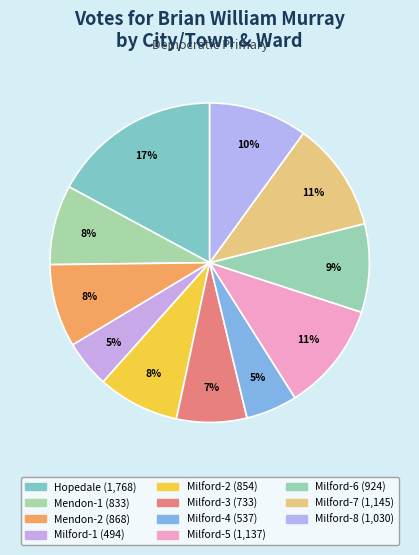

What is the ratio of the value at Milford-8 to the value at Hopedale?

0.6